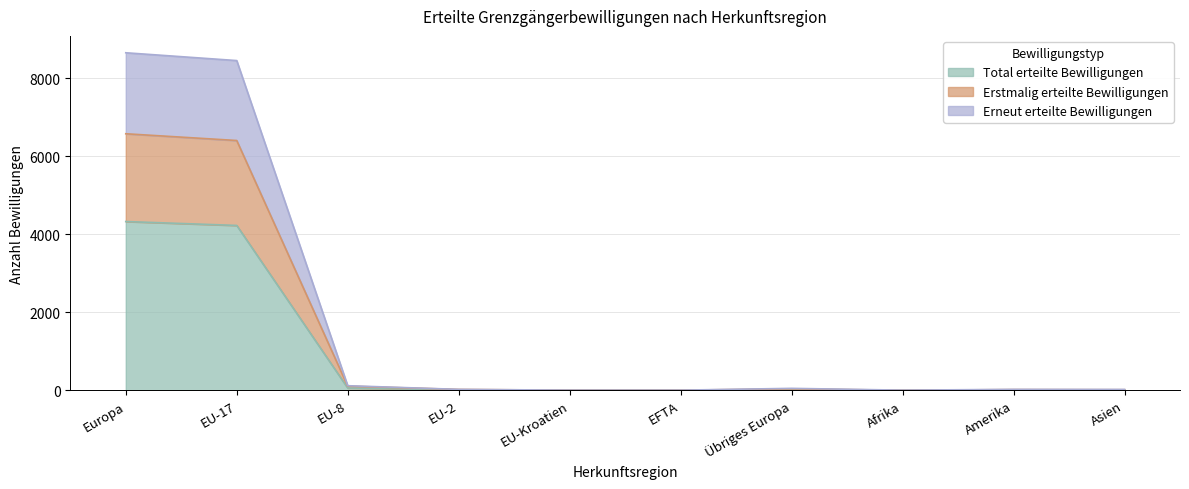

The Total erteilte Bewilligungen series shows 12 at Amerika. True or false?

True